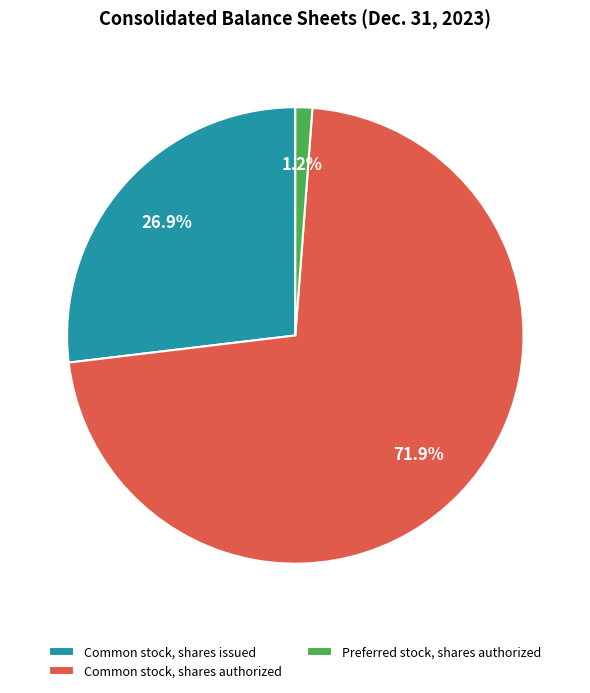

Between Common stock, shares authorized and Common stock, shares issued, which is larger?

Common stock, shares authorized